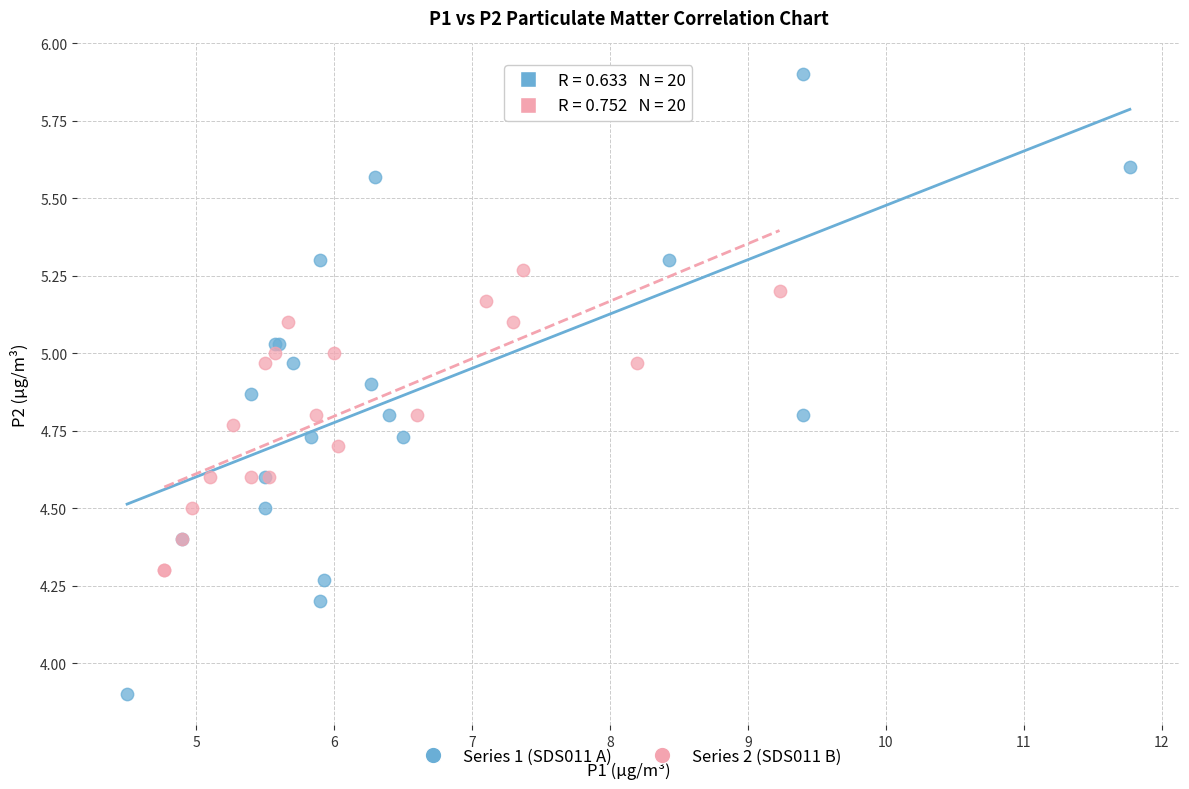

Which series reaches the maximum Y coordinate?

Series 1 (SDS011 A)